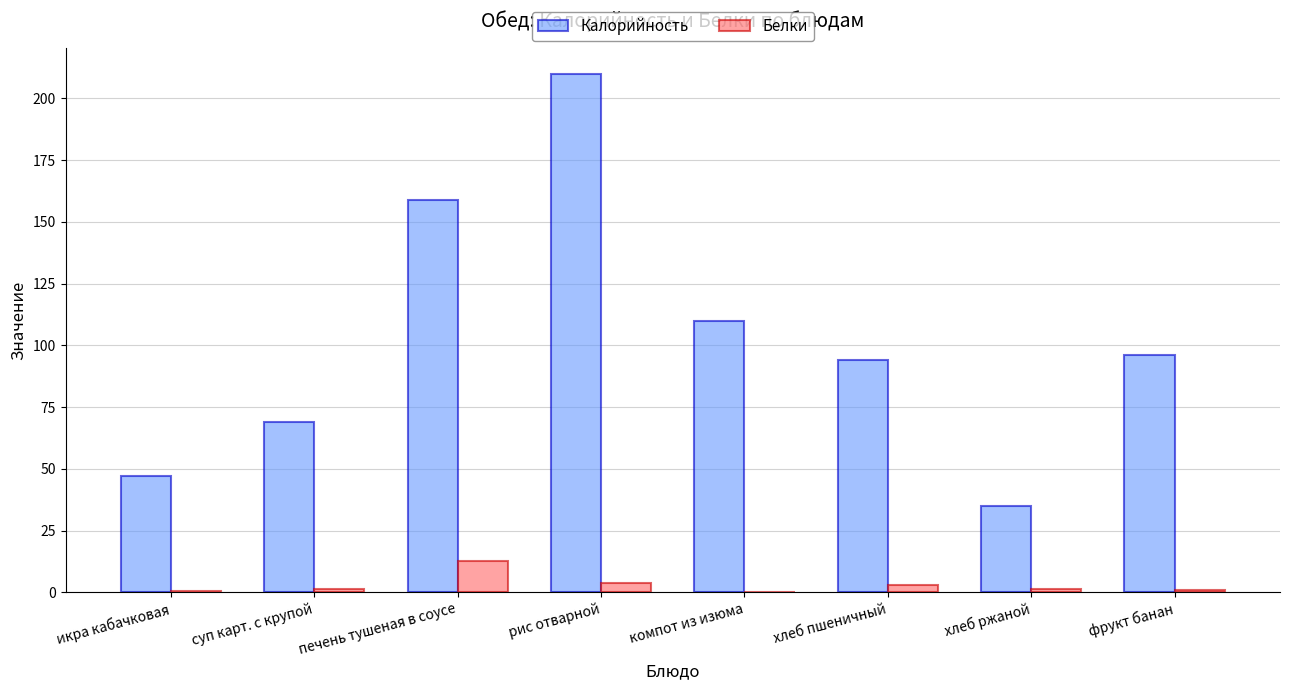

Which series changed the most between печень тушеная в соусе and хлеб пшеничный?

Калорийность